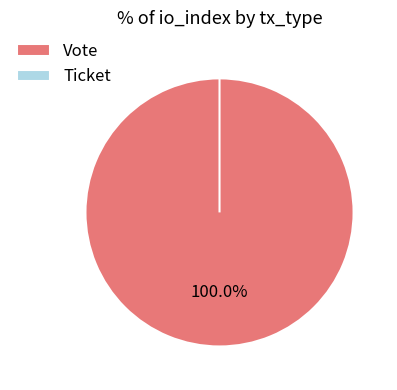

Which has a higher value, Ticket or Vote?

Vote